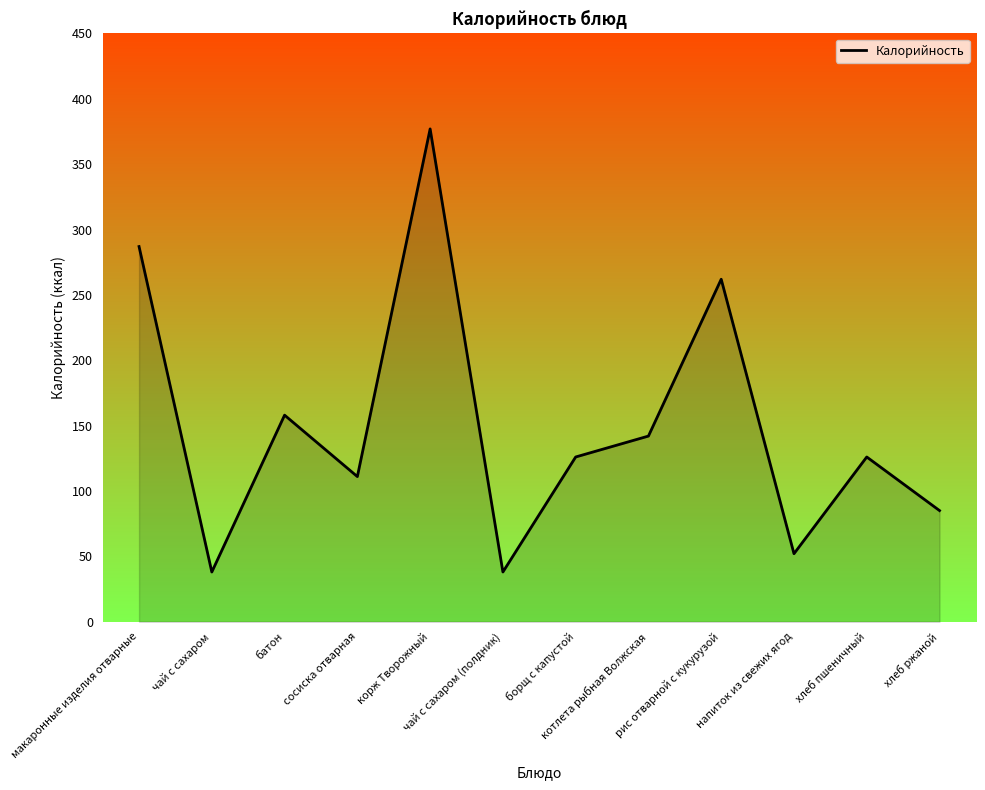

What is the greatest value displayed?

377